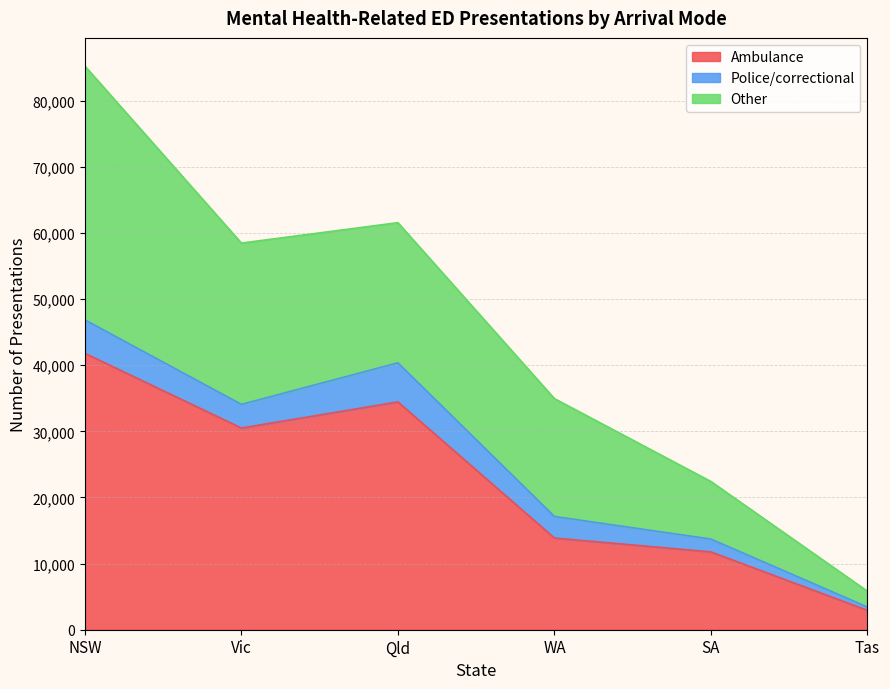

What position from the right is Vic?

5